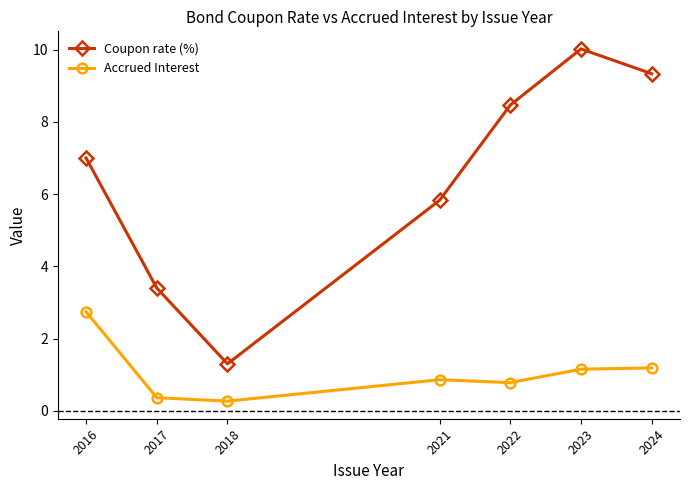

Which series changed the most between 2022 and 2023?

Coupon rate (%)